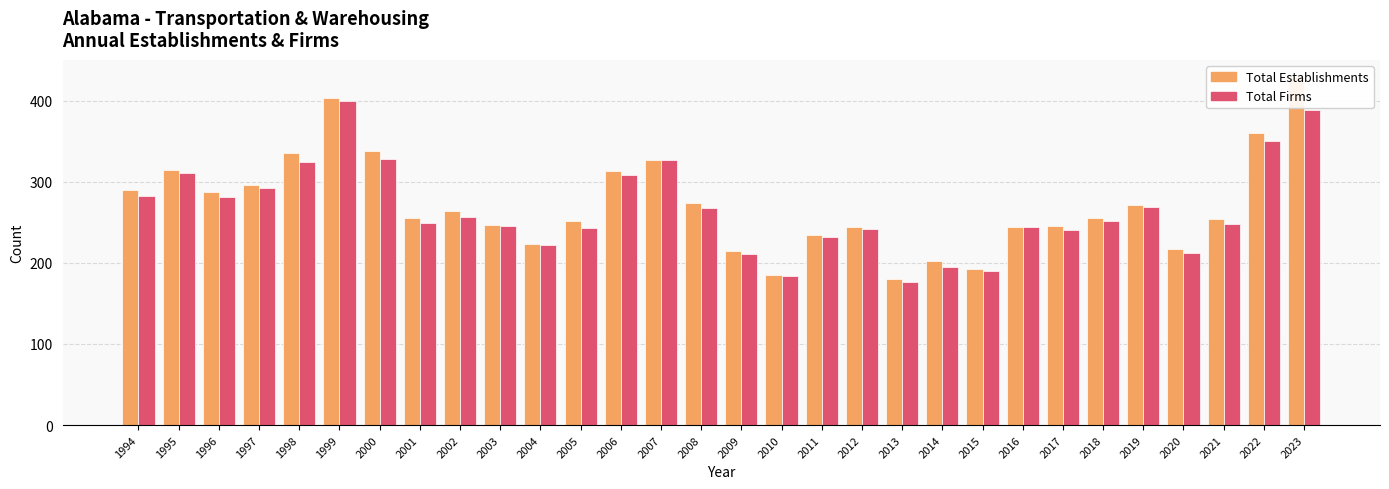

At 1999, list the series in order from smallest to largest.

Total Firms, Total Establishments